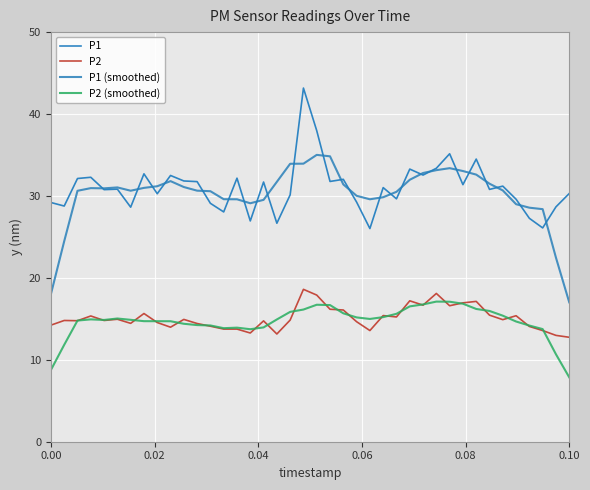

What is the lowest value of the P1 series?

26.0